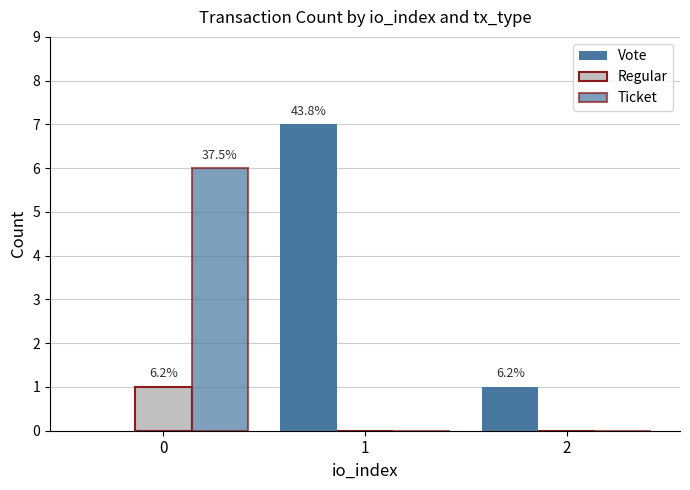

How many categories are shown in the chart?

3